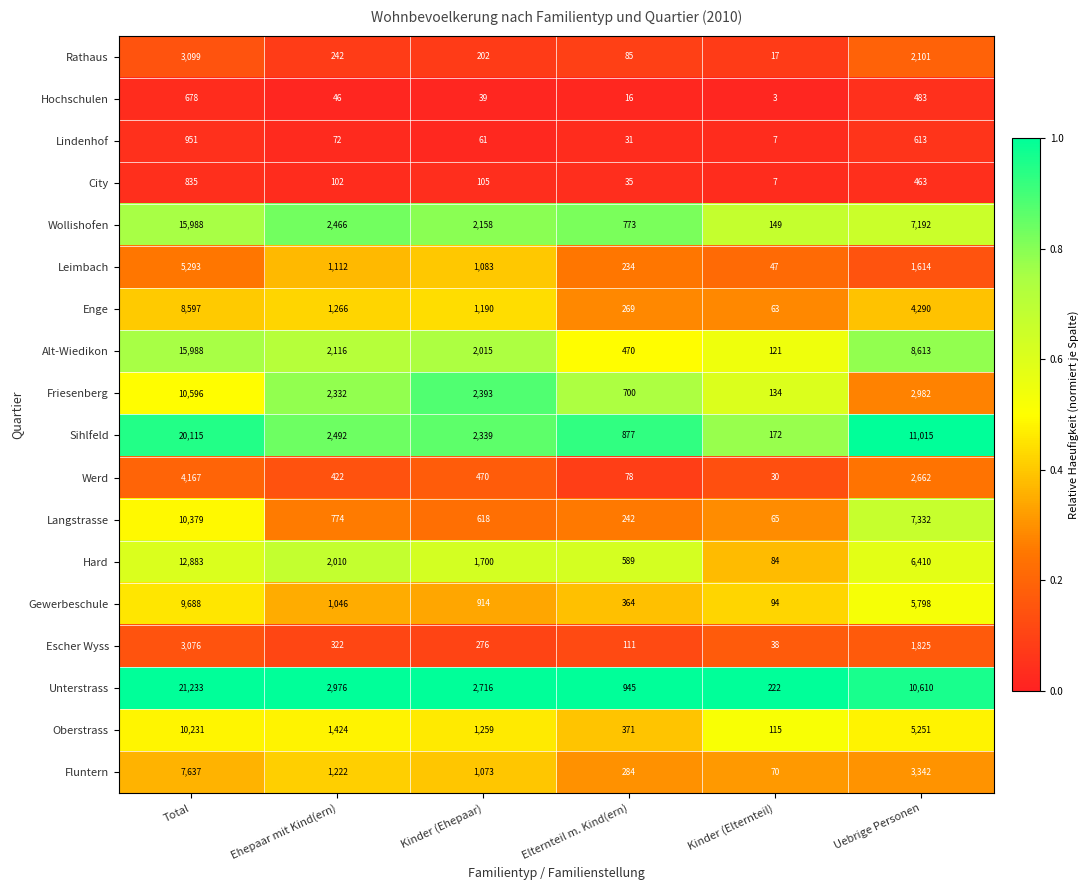

What is the difference between the Escher Wyss values at Kinder (Ehepaar) and Total?

2800